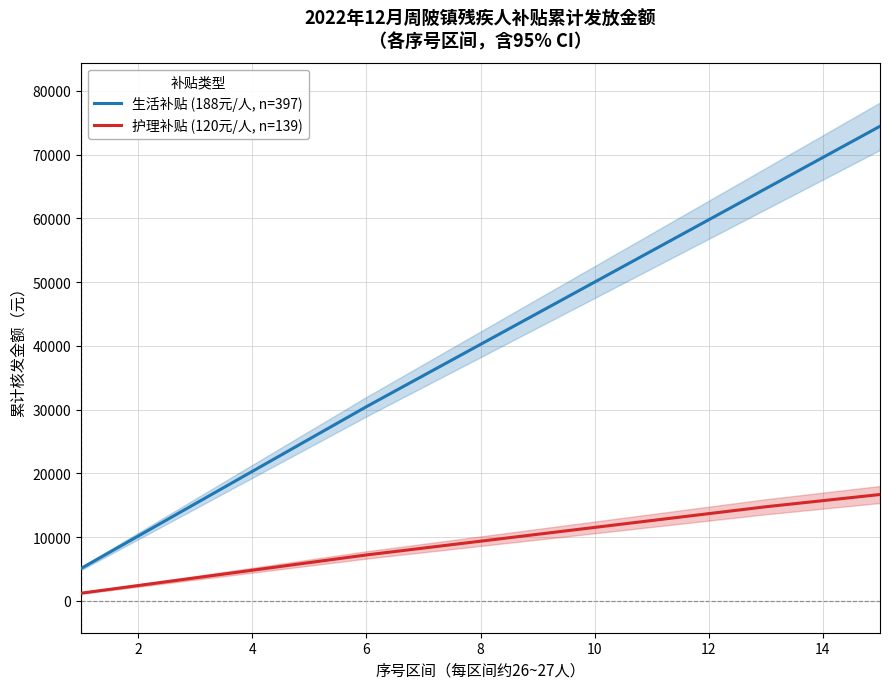

True or false: 护理补贴 (120元/人, n=139) has a value of 4088 at 12.

False